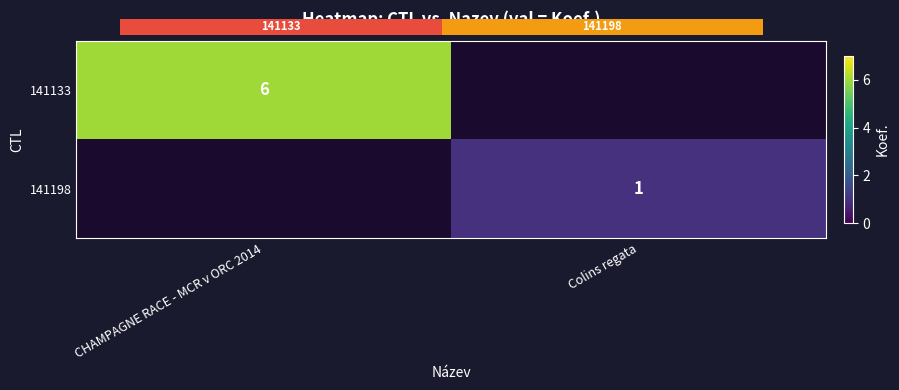

Which category has the highest value in the 141198 series?

CHAMPAGNE RACE - MCR v ORC 2014